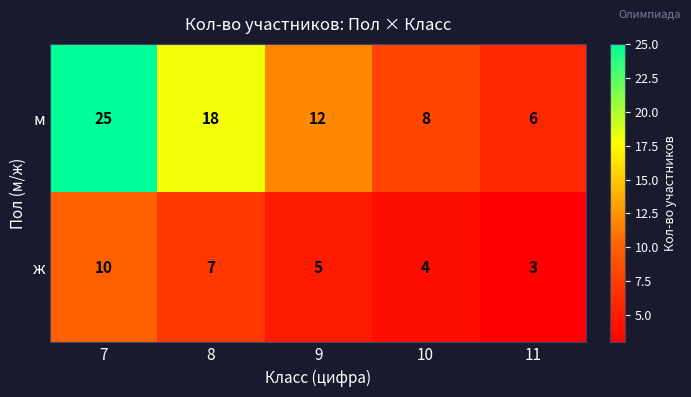

Is it true that ж equals 10 at 7?

True